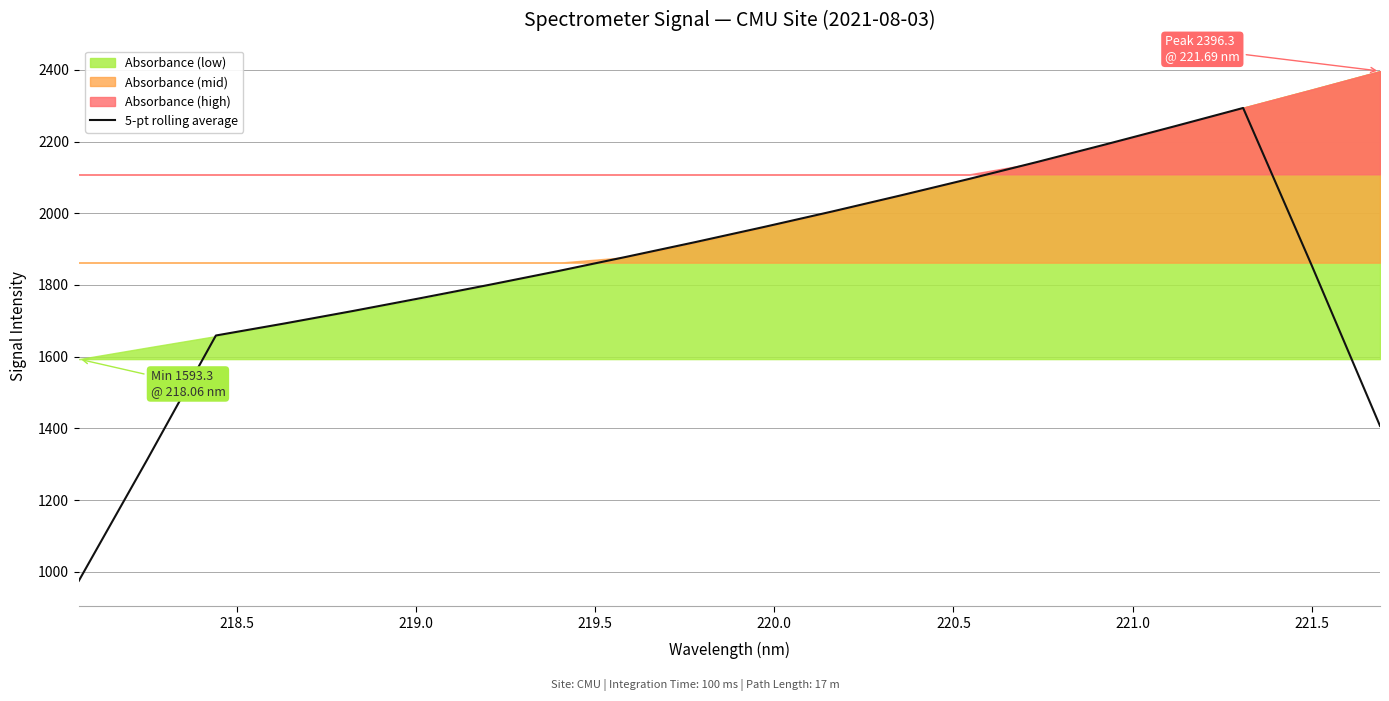

What is the minimum value for 5-pt rolling average?

975.3